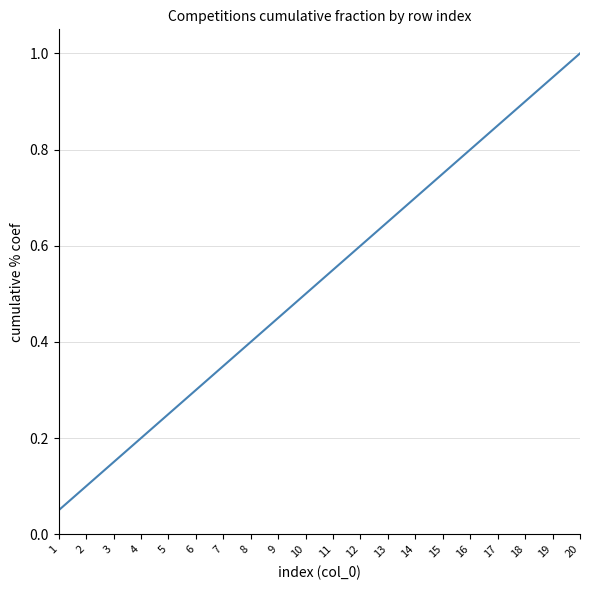

Rank the categories by value from lowest to highest.

1, 2, 3, 4, 5, 6, 7, 8, 9, 10, 11, 12, 13, 14, 15, 16, 17, 18, 19, 20